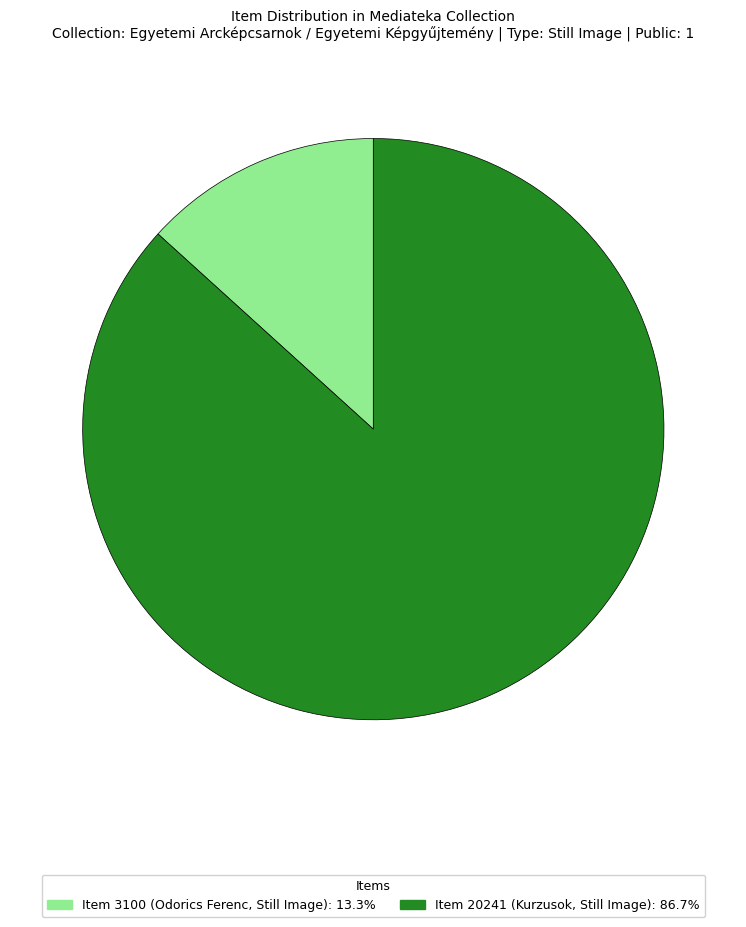

Count the number of slices in the pie.

2